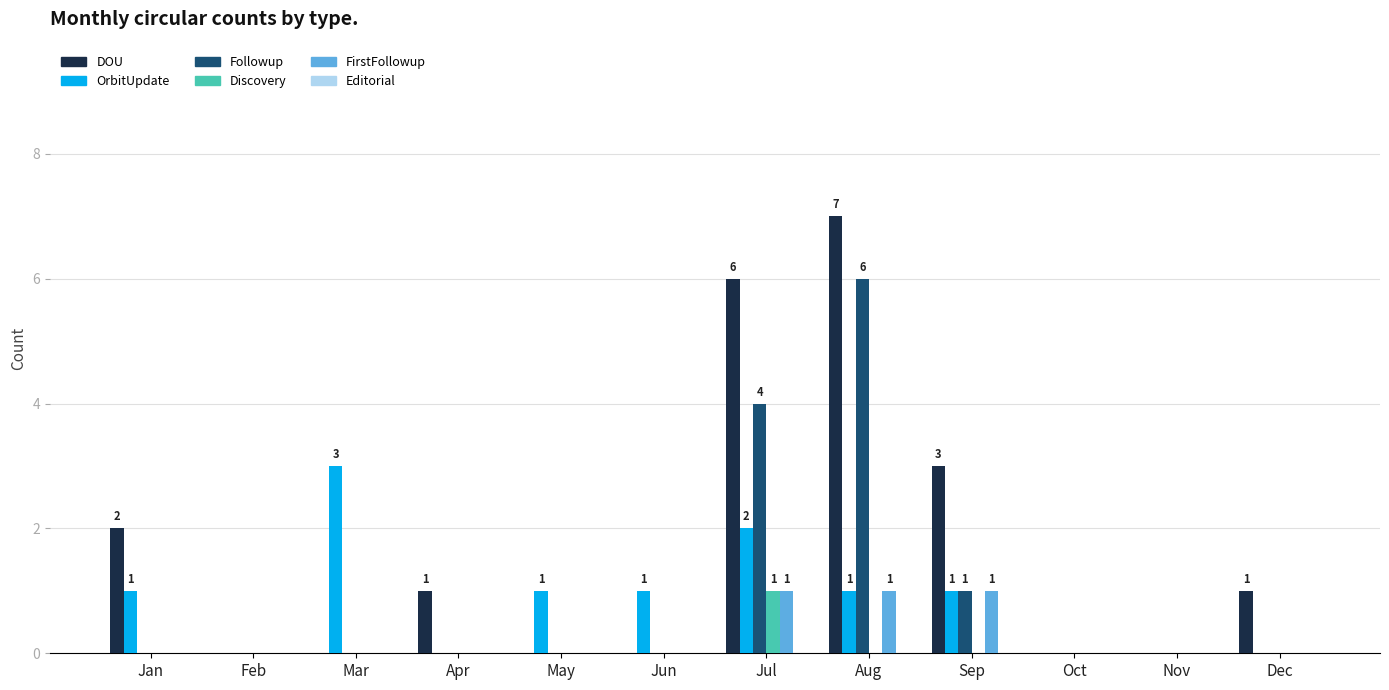

How many groups of bars are there?

12